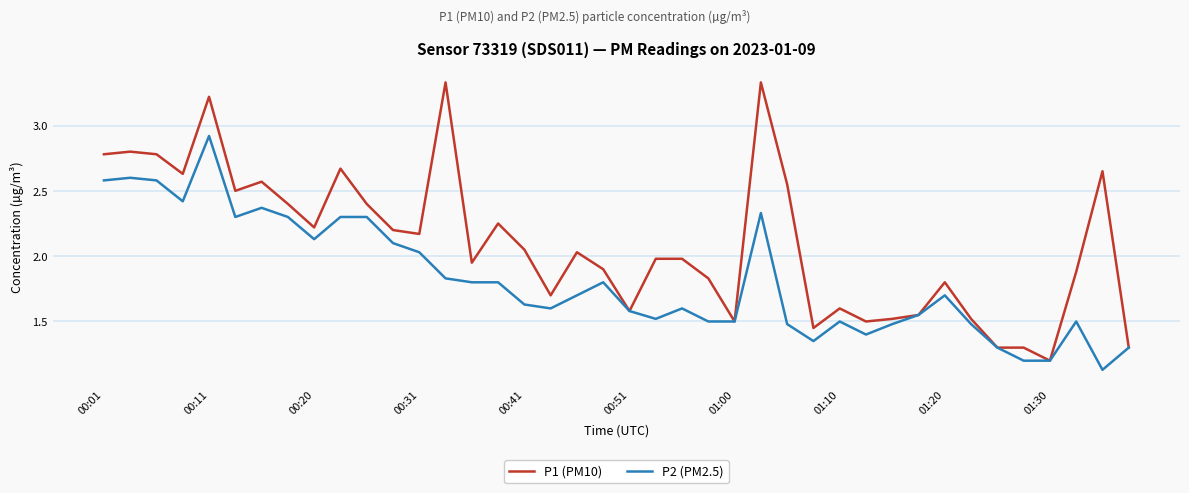

List the series in order of their peak value, highest first.

P1 (PM10), P2 (PM2.5)